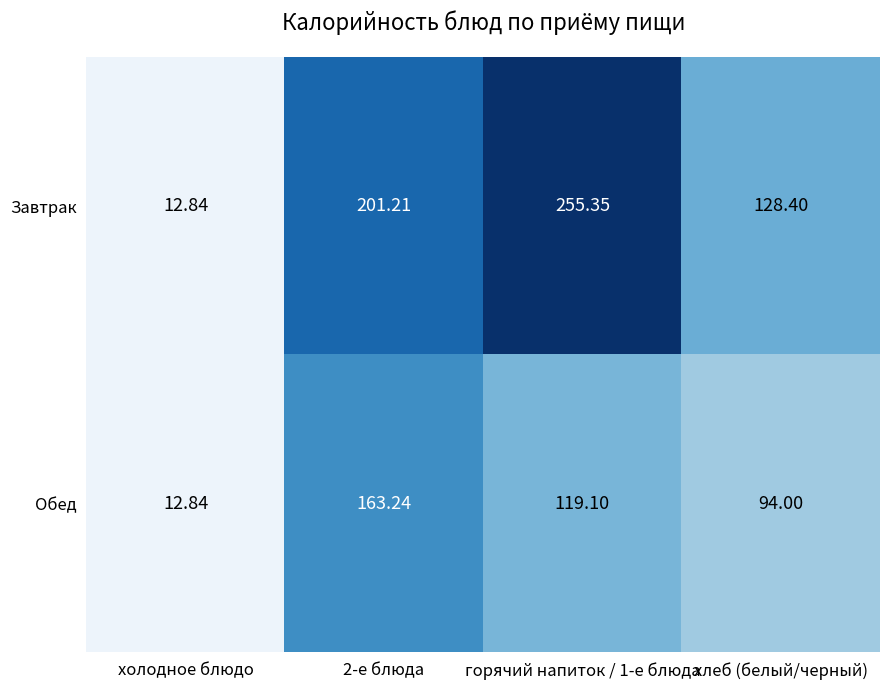

Which label corresponds to the smallest value in the chart?

холодное блюдо